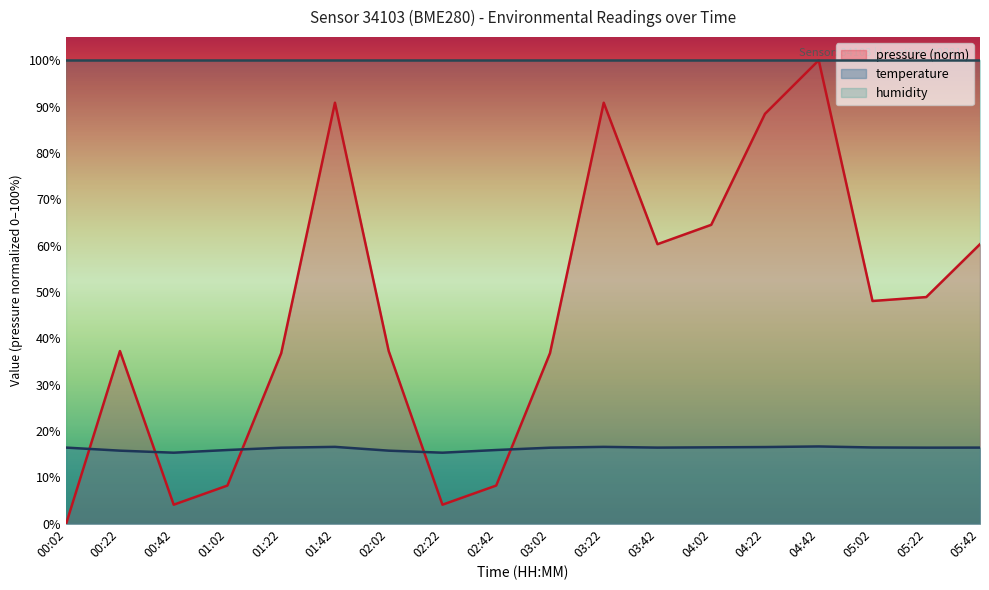

How many lines are shown in the chart?

3